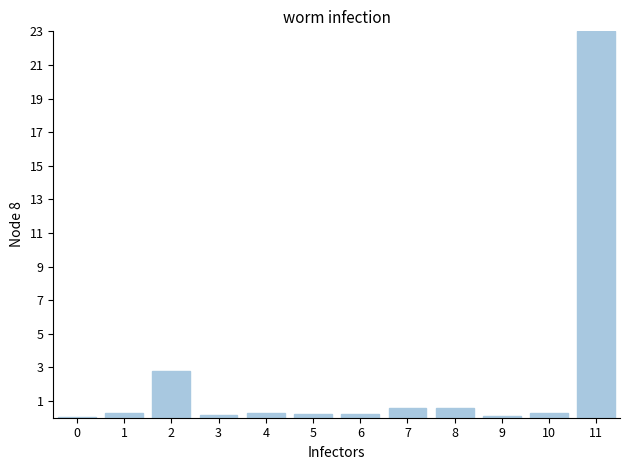

What is the change in value from 3 to 7?

+0.4